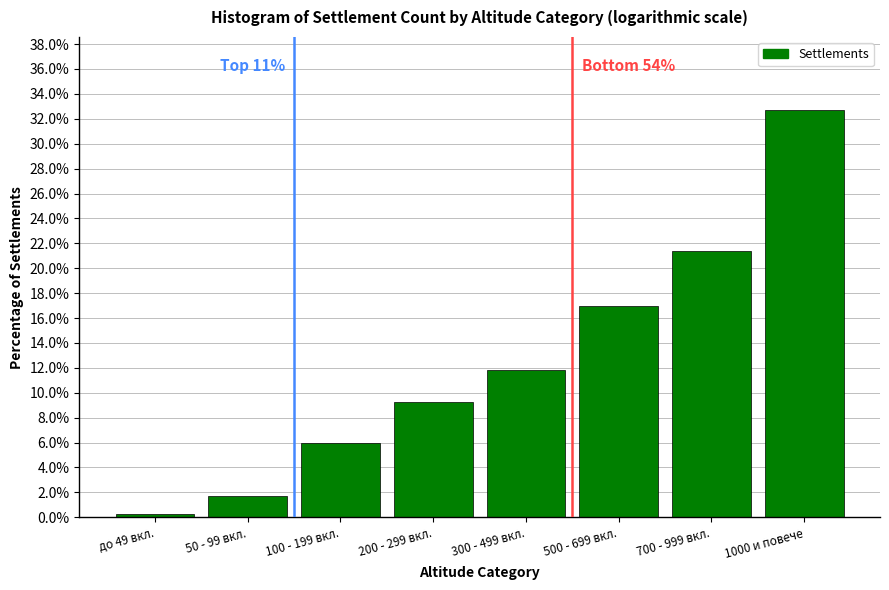

Reading right to left, list all the values displayed in this chart.

1000 и повече=32.7	700 - 999 вкл.=21.4	500 - 699 вкл.=16.9	300 - 499 вкл.=11.8	200 - 299 вкл.=9.3	100 - 199 вкл.=5.9	50 - 99 вкл.=1.7	до 49 вкл.=0.3